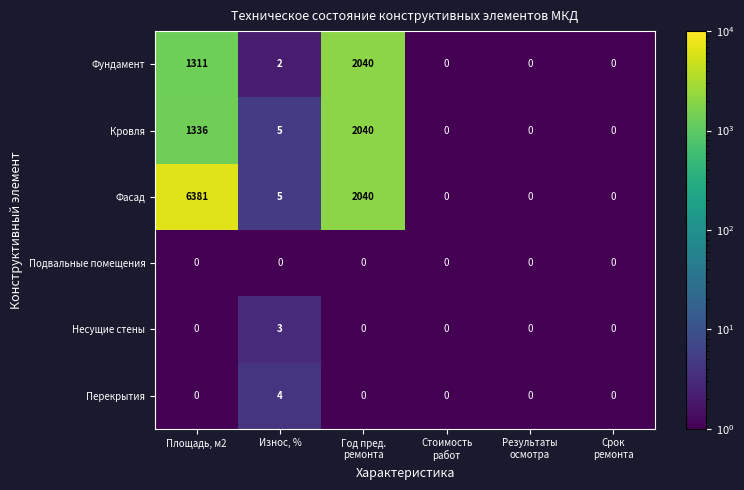

Which series has the largest total across all categories?

Фасад